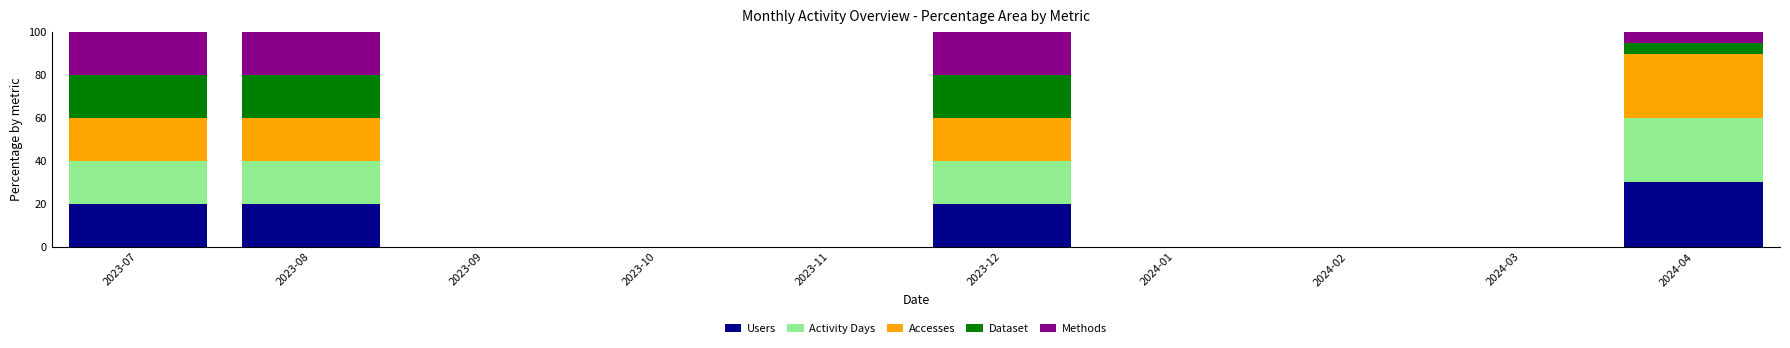

Are the bars grouped side by side (vs. stacked)?

No